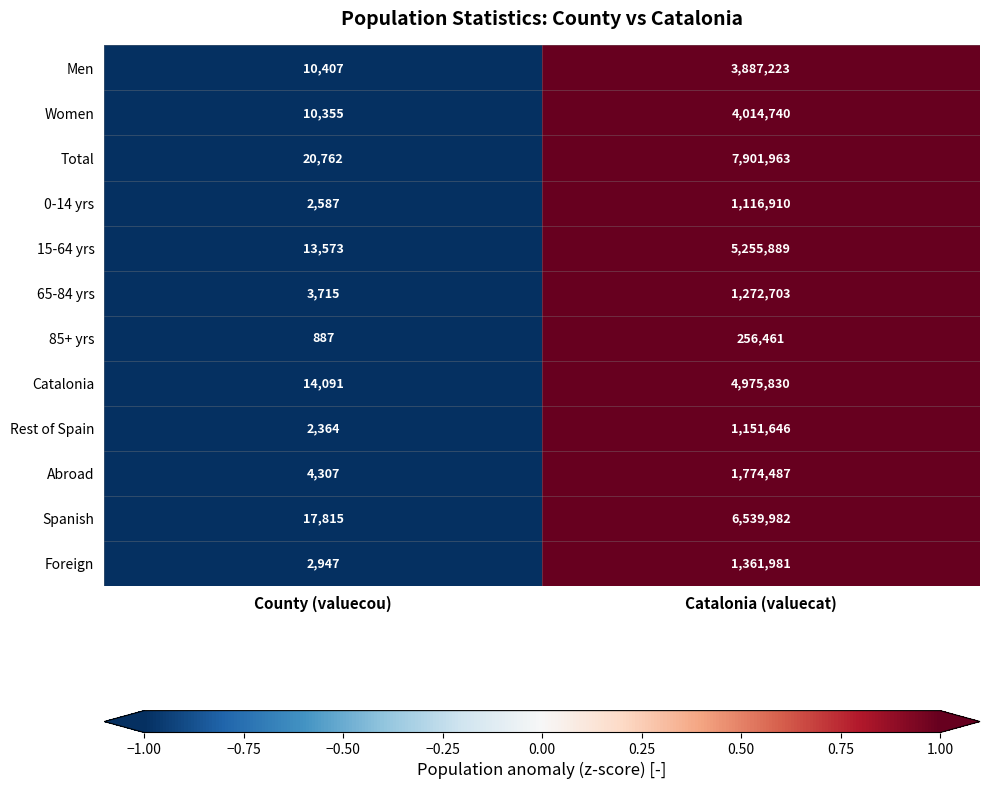

At Catalonia (valuecat), list the series in order from largest to smallest.

Total, Spanish, 15-64 yrs, Catalonia, Women, Men, Abroad, Foreign, 65-84 yrs, Rest of Spain, 0-14 yrs, 85+ yrs